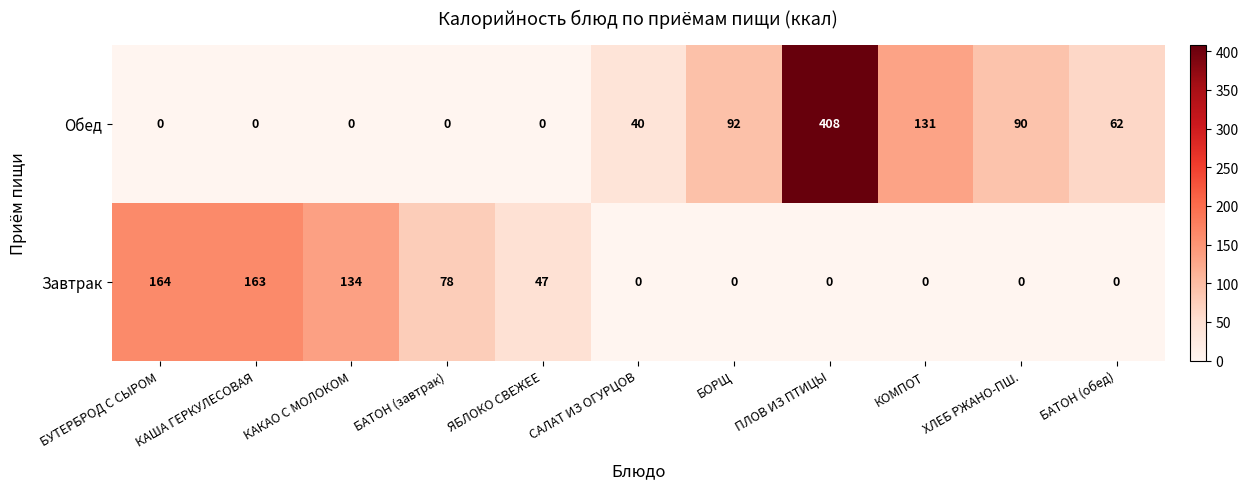

List the series in order of their peak value, lowest first.

Завтрак, Обед